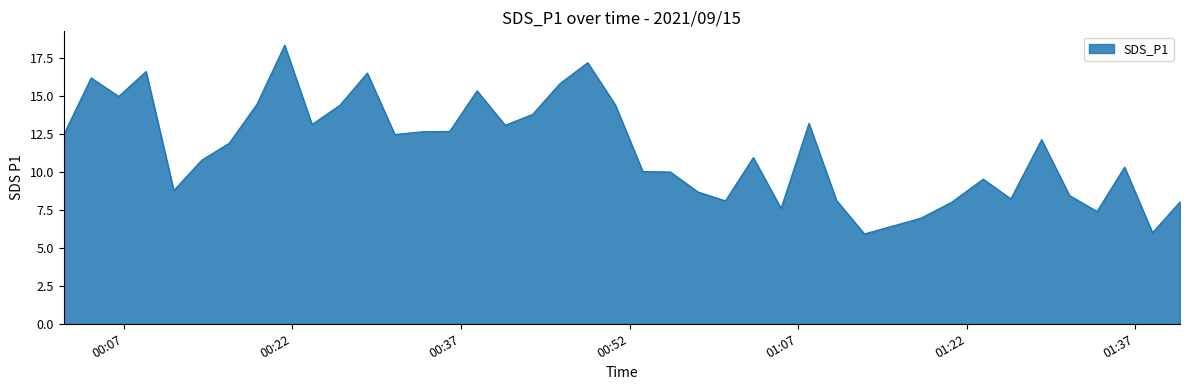

What is the difference between the maximum and minimum values?

12.4